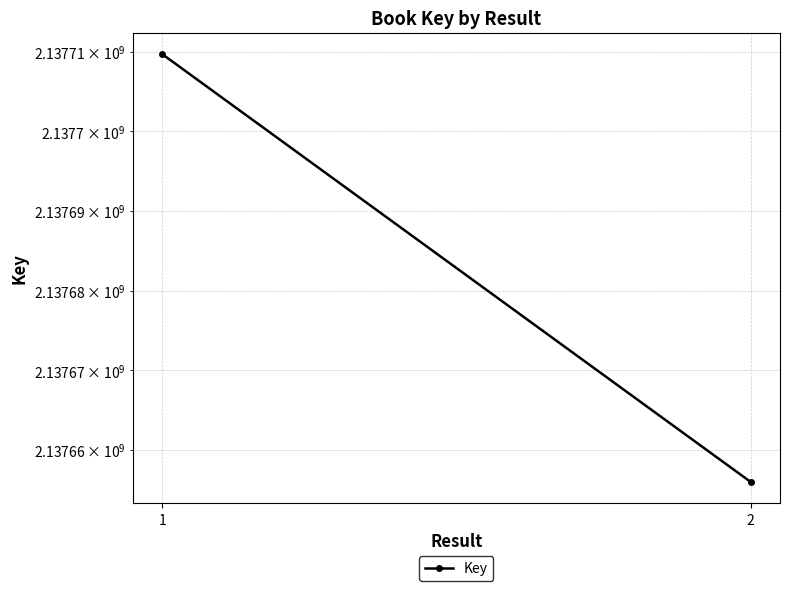

Reading right to left, transcribe all the data shown in this chart.

2=2137656016	1=2137709698